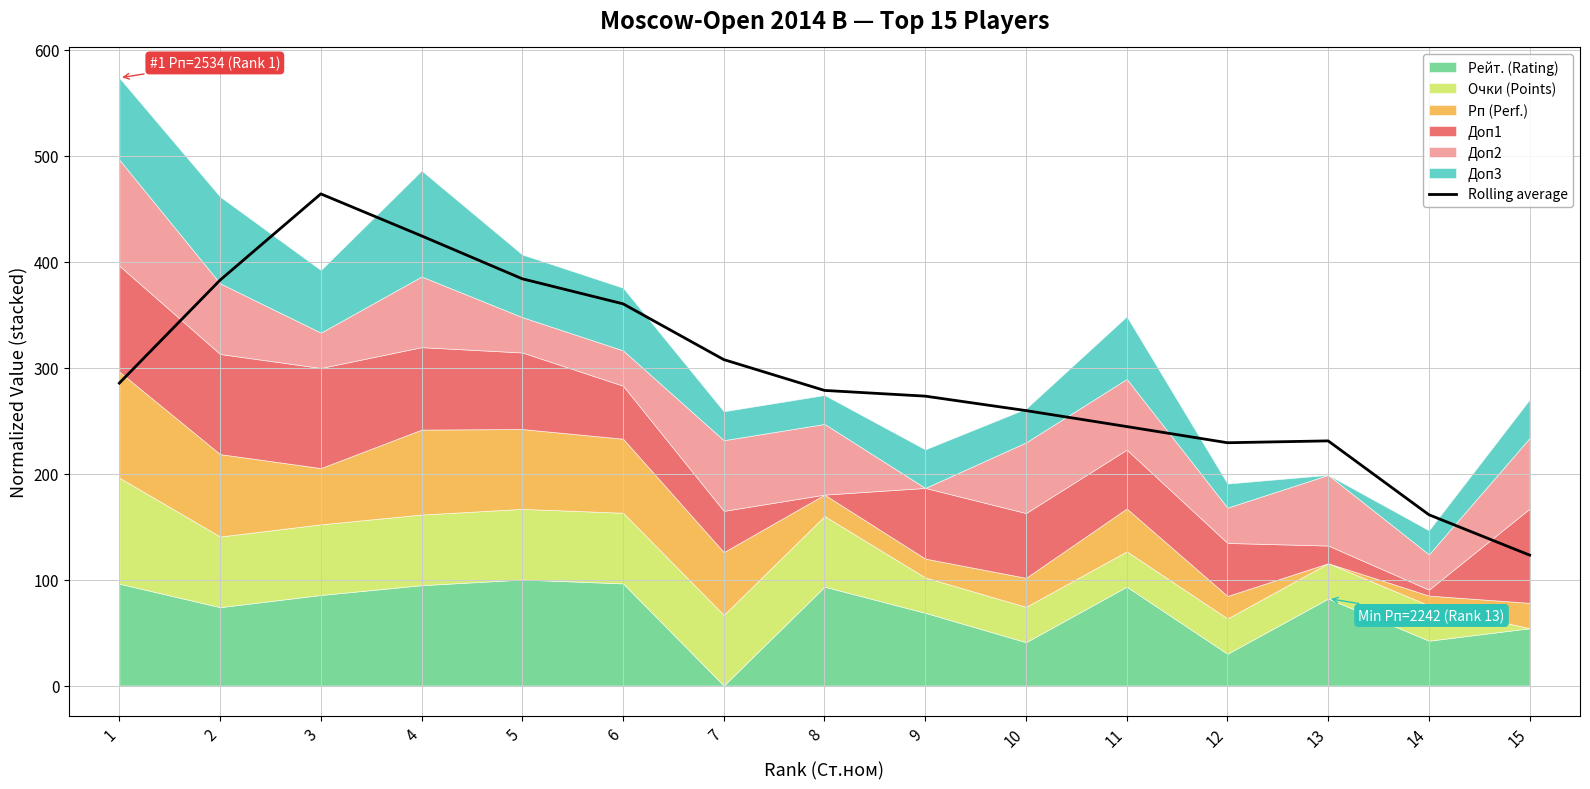

What is the value of the 15th point from the left?

123.0